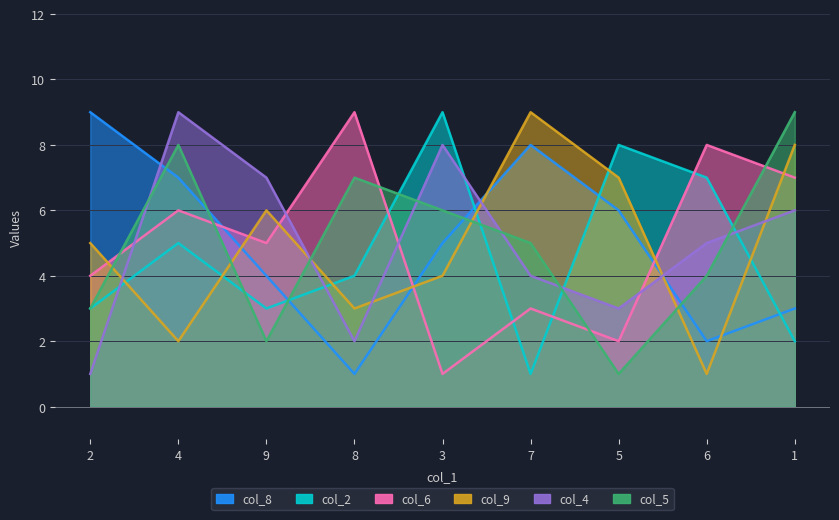

What is the difference between the second highest and second lowest values in the col_5 series?

6